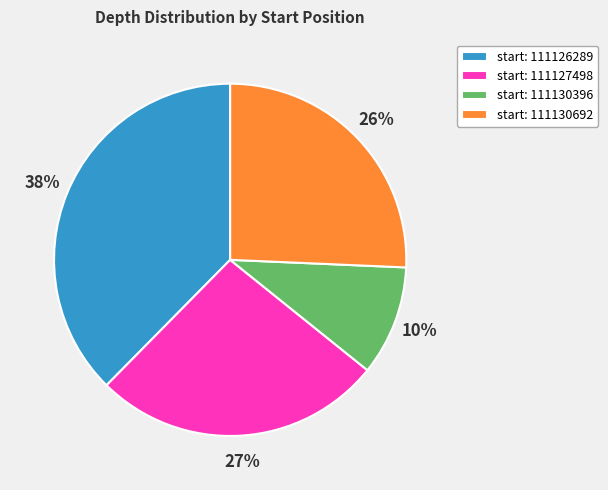

Count the number of slices in the pie.

4